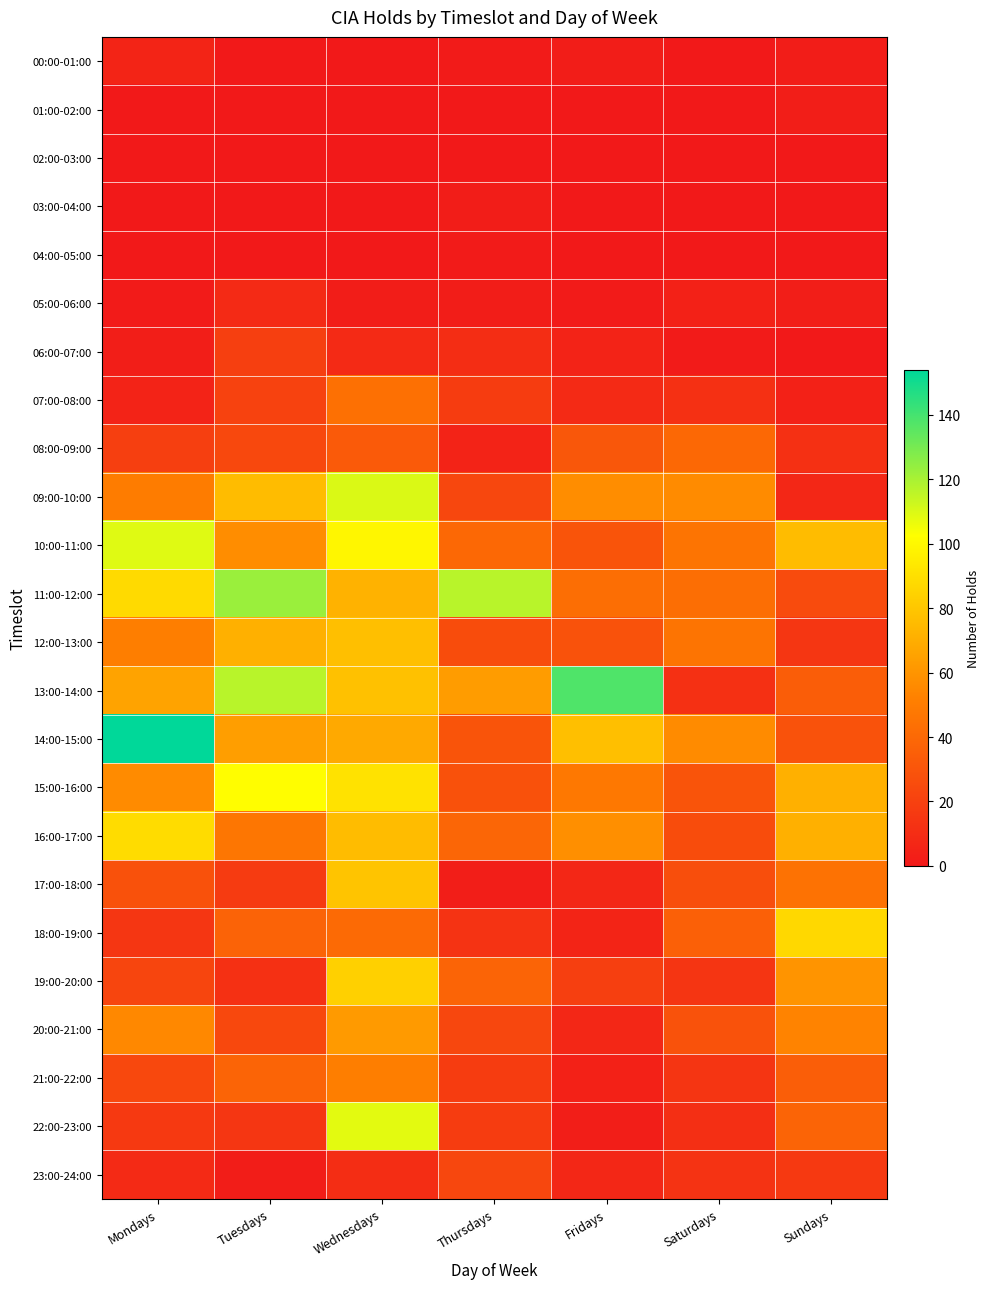

Rank the series by their maximum value, from highest to lowest.

14:00-15:00, 13:00-14:00, 11:00-12:00, 09:00-10:00, 10:00-11:00, 22:00-23:00, 15:00-16:00, 16:00-17:00, 18:00-19:00, 19:00-20:00, 17:00-18:00, 12:00-13:00, 20:00-21:00, 21:00-22:00, 07:00-08:00, 08:00-09:00, 23:00-24:00, 06:00-07:00, 05:00-06:00, 00:00-01:00, 01:00-02:00, 03:00-04:00, 04:00-05:00, 02:00-03:00